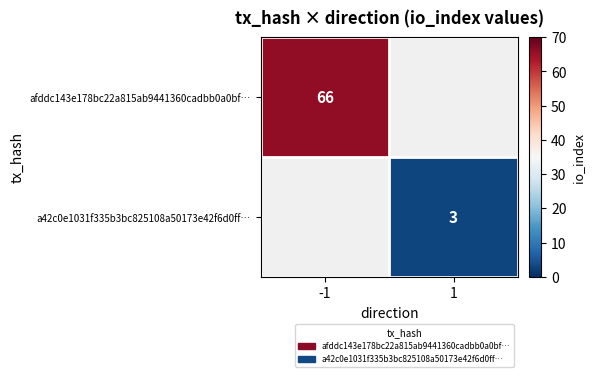

True or false: afddc143e178bc22a815ab9441360cadbb0a0bf… has a value of 44 at -1.

False